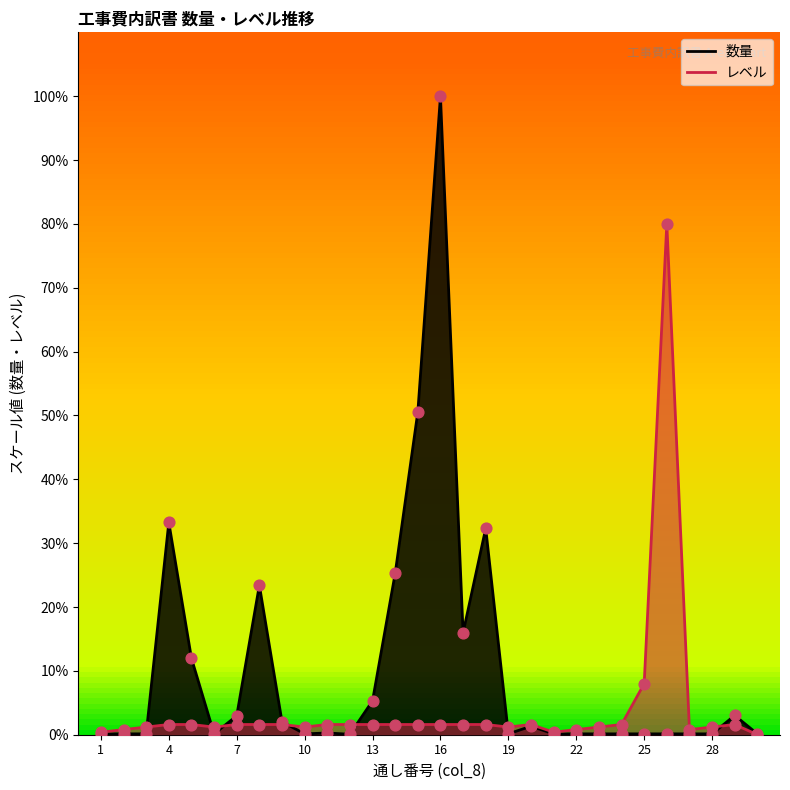

At which category is the sum across all series the highest?

16